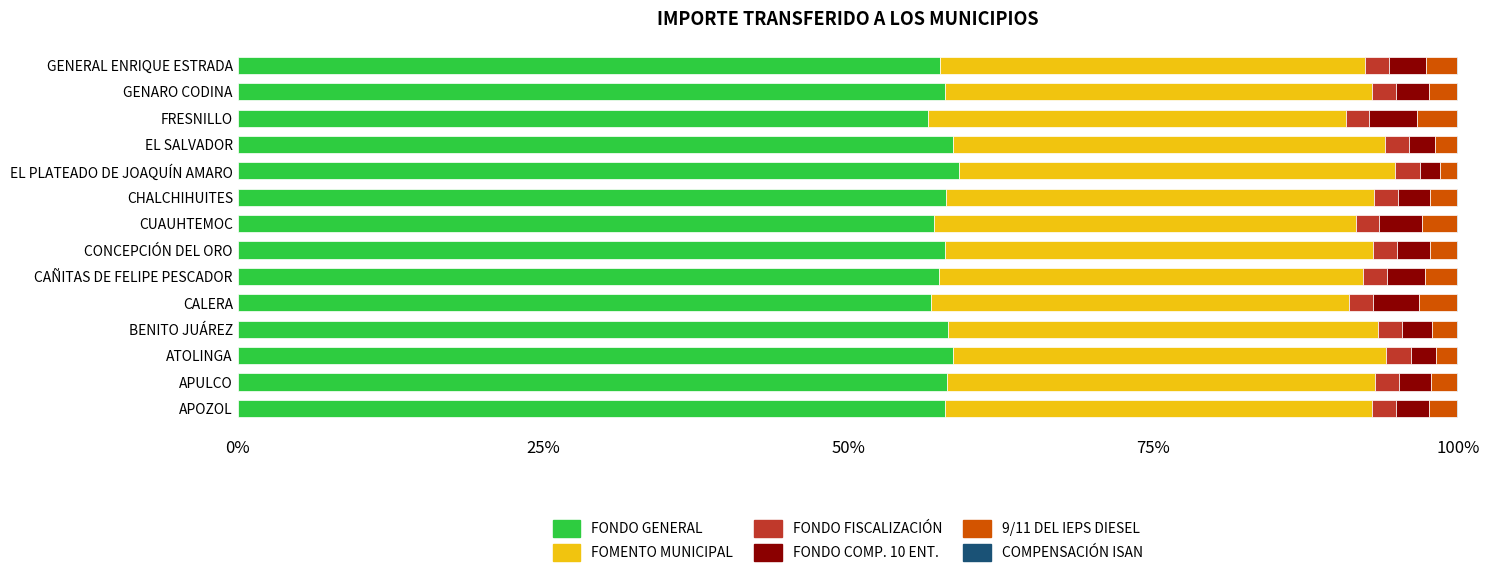

How many distinct data groups are displayed?

6